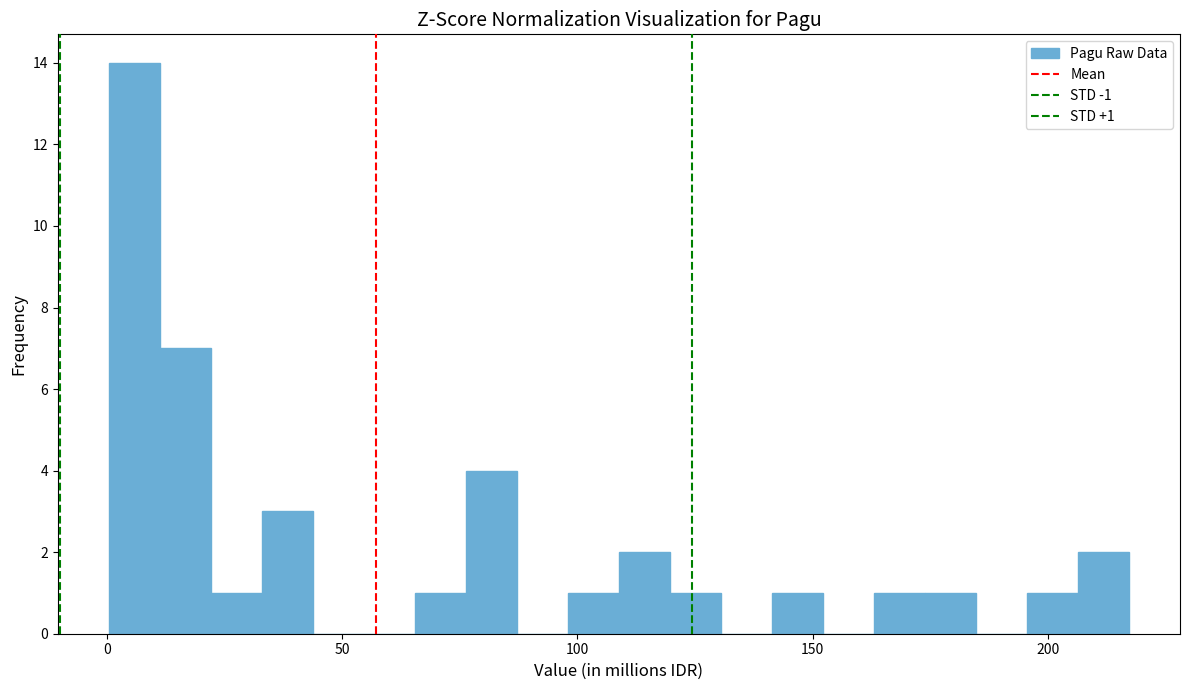

Around what value on the x-axis is the tallest bar? Give the approximate position of its centre, as read against the axis.

5